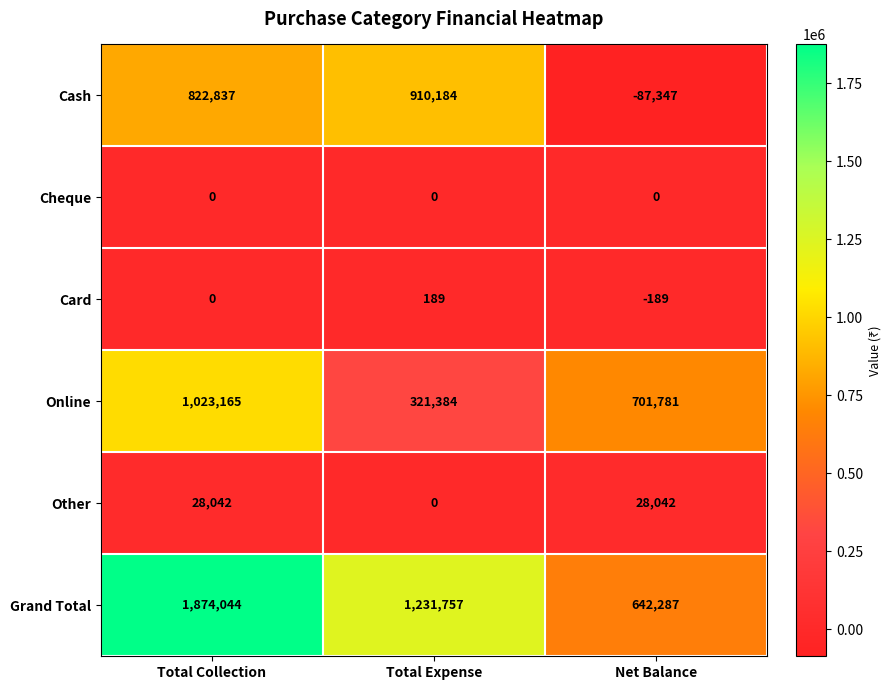

How many data points in Cash are less than 822837?

1